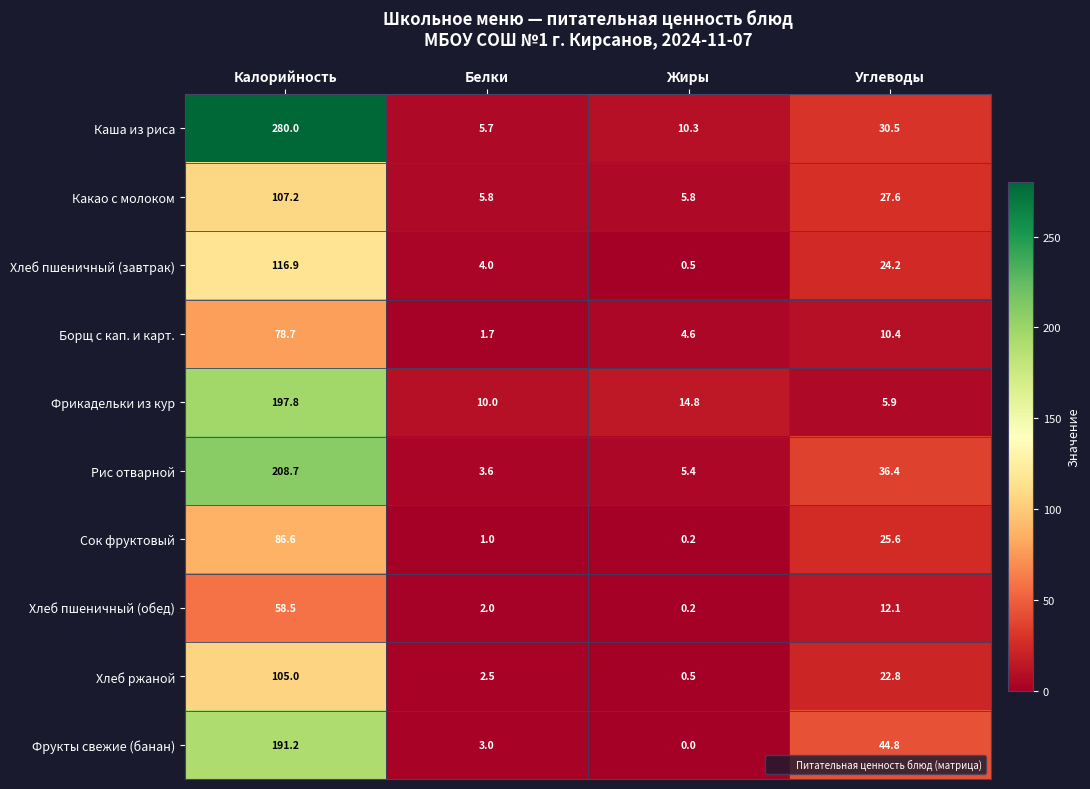

What is the approximate value of Хлеб пшеничный (завтрак) at Жиры?

0.5